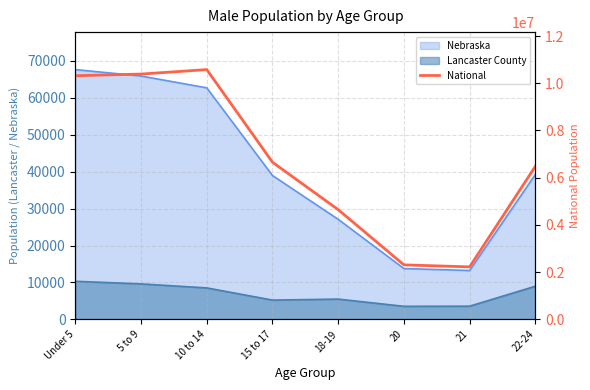

Does the chart have visible grid lines?

Yes